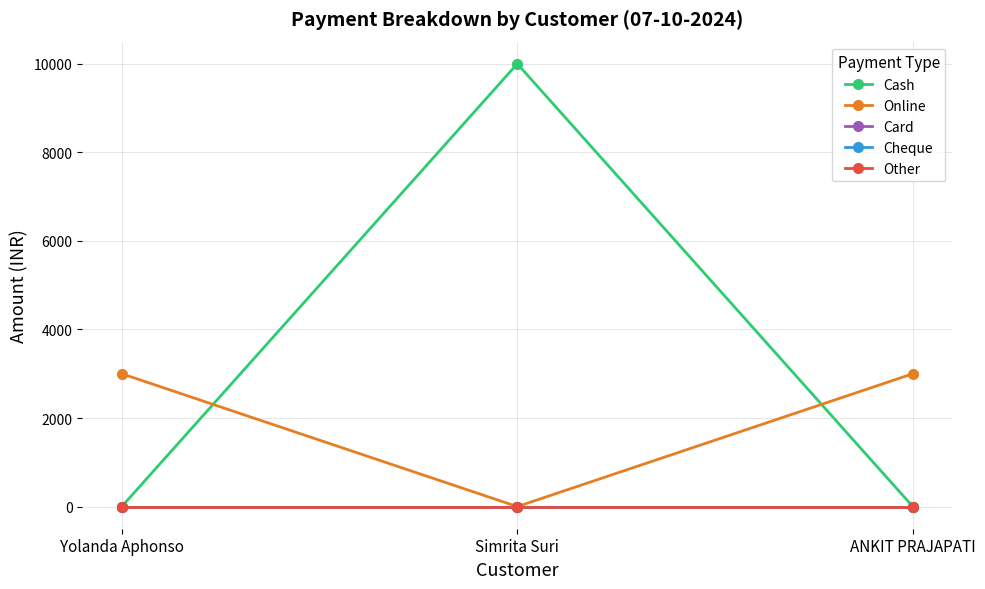

Reading left to right, list all the values displayed in this chart.

Cash: 0	10000	0
Online: 3000	0	3000
Card: 0	0	0
Cheque: 0	0	0
Other: 0	0	0